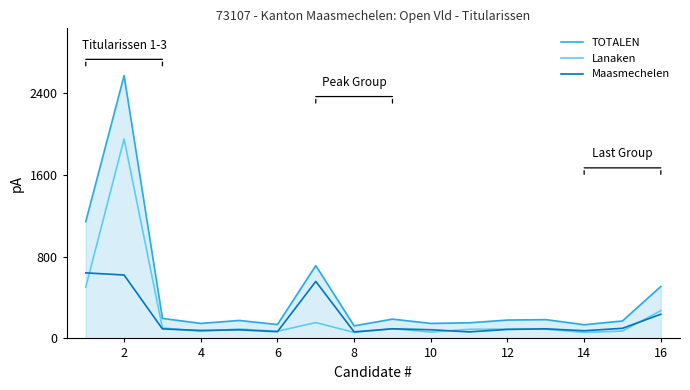

List the series in order of their peak value, lowest first.

Maasmechelen, Lanaken, TOTALEN